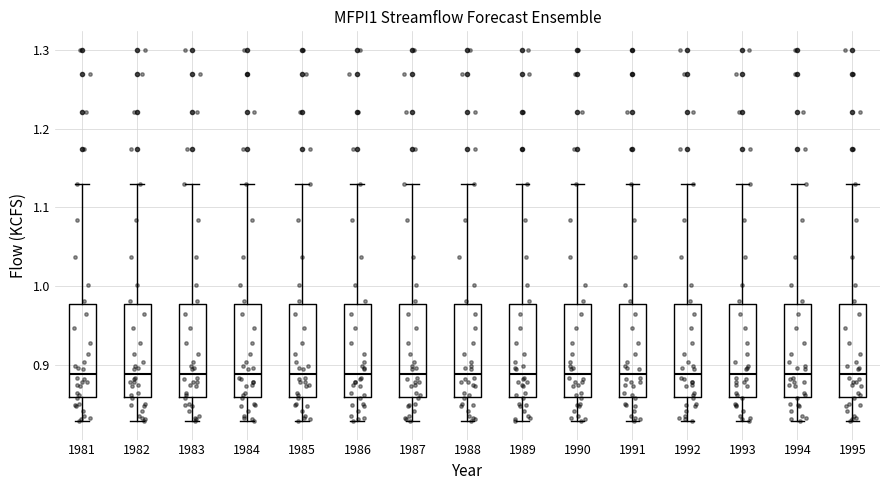

Reading left to right, transcribe this box plot: for each box, give where its median line is, the range the box spans, and where its two whiskers end, as read against the y-axis. The values are not printed on the chart, so give them approximately, as read against the axis.

1981: median 0.89, box 0.86 to 0.98, whiskers 0.83 to 1.13
1982: median 0.89, box 0.86 to 0.98, whiskers 0.83 to 1.13
1983: median 0.89, box 0.86 to 0.98, whiskers 0.83 to 1.13
1984: median 0.89, box 0.86 to 0.98, whiskers 0.83 to 1.13
1985: median 0.89, box 0.86 to 0.98, whiskers 0.83 to 1.13
1986: median 0.89, box 0.86 to 0.98, whiskers 0.83 to 1.13
1987: median 0.89, box 0.86 to 0.98, whiskers 0.83 to 1.13
1988: median 0.89, box 0.86 to 0.98, whiskers 0.83 to 1.13
1989: median 0.89, box 0.86 to 0.98, whiskers 0.83 to 1.13
1990: median 0.89, box 0.86 to 0.98, whiskers 0.83 to 1.13
1991: median 0.89, box 0.86 to 0.98, whiskers 0.83 to 1.13
1992: median 0.89, box 0.86 to 0.98, whiskers 0.83 to 1.13
1993: median 0.89, box 0.86 to 0.98, whiskers 0.83 to 1.13
1994: median 0.89, box 0.86 to 0.98, whiskers 0.83 to 1.13
1995: median 0.89, box 0.86 to 0.98, whiskers 0.83 to 1.13